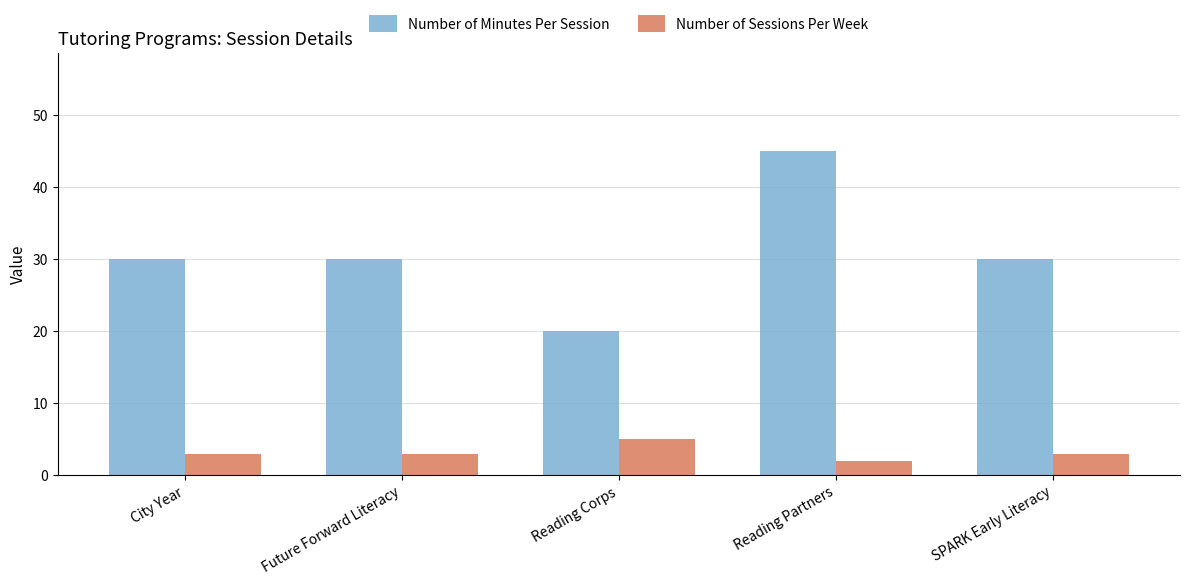

The Number of Minutes Per Session series shows 9 at City Year. True or false?

False